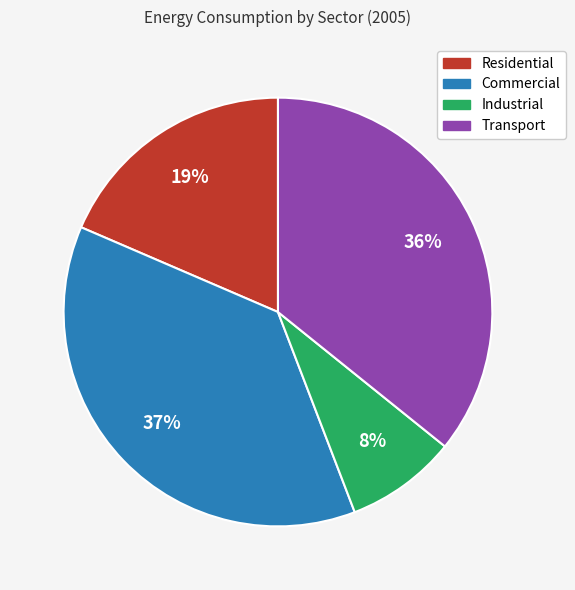

Which has a higher value, Commercial or Transport?

Commercial